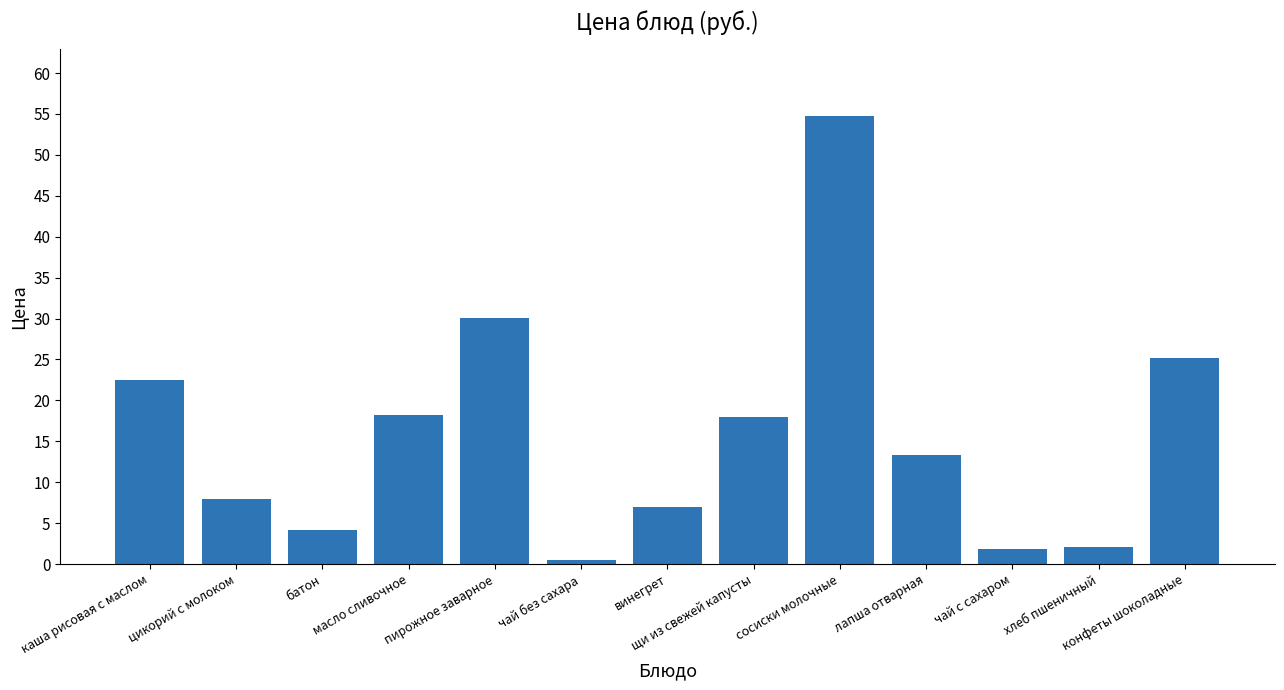

What is the greatest value displayed?

54.7